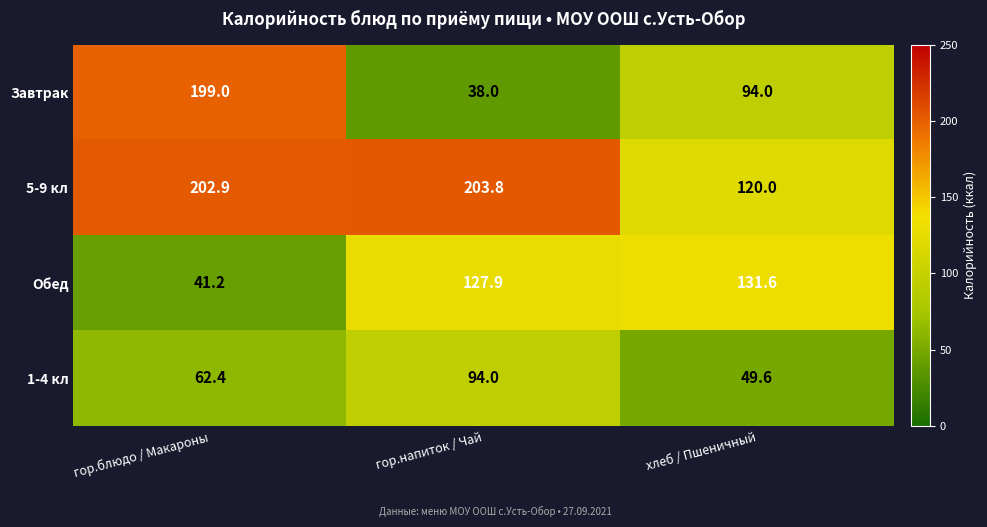

Rank the series at хлеб / Пшеничный from lowest to highest value.

1-4 кл, Завтрак, 5-9 кл, Обед